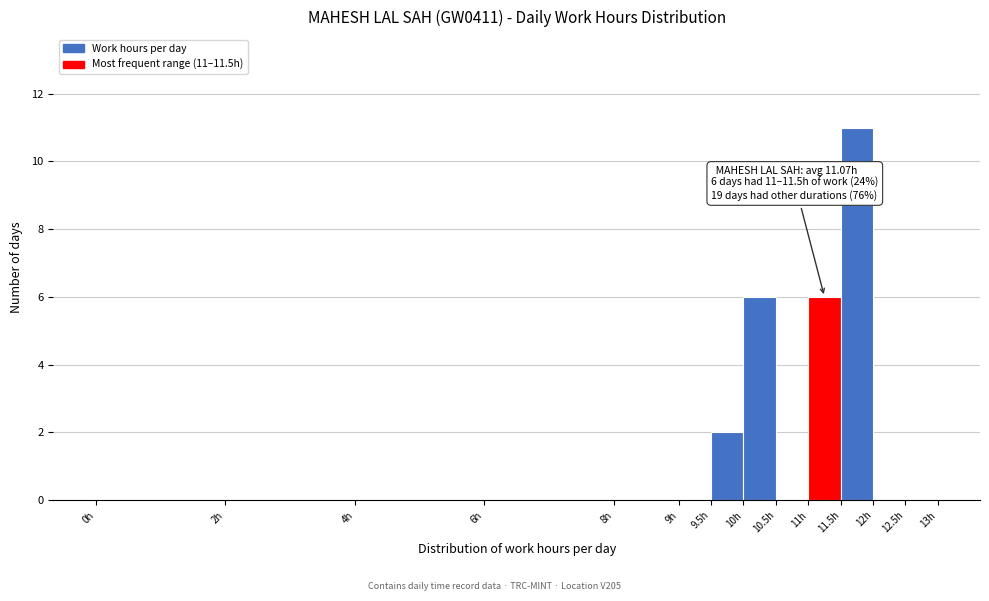

Which range on the x-axis has the tallest bar?

11.5 to 12.0